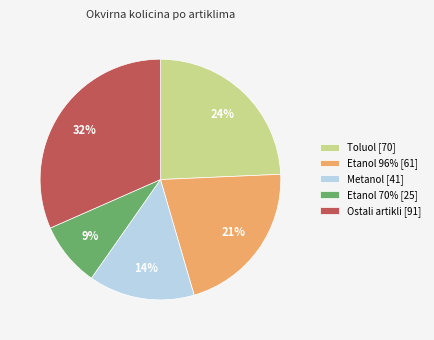

Count the number of slices in the pie.

5